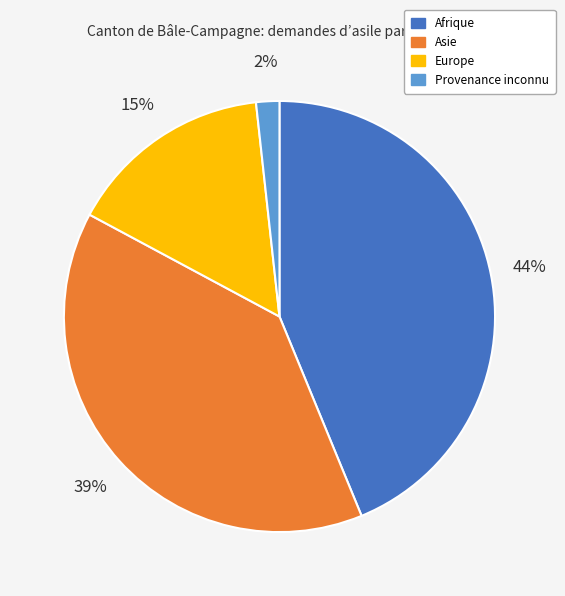

Approximately how many times larger is the value at Afrique compared to Asie?

1.1